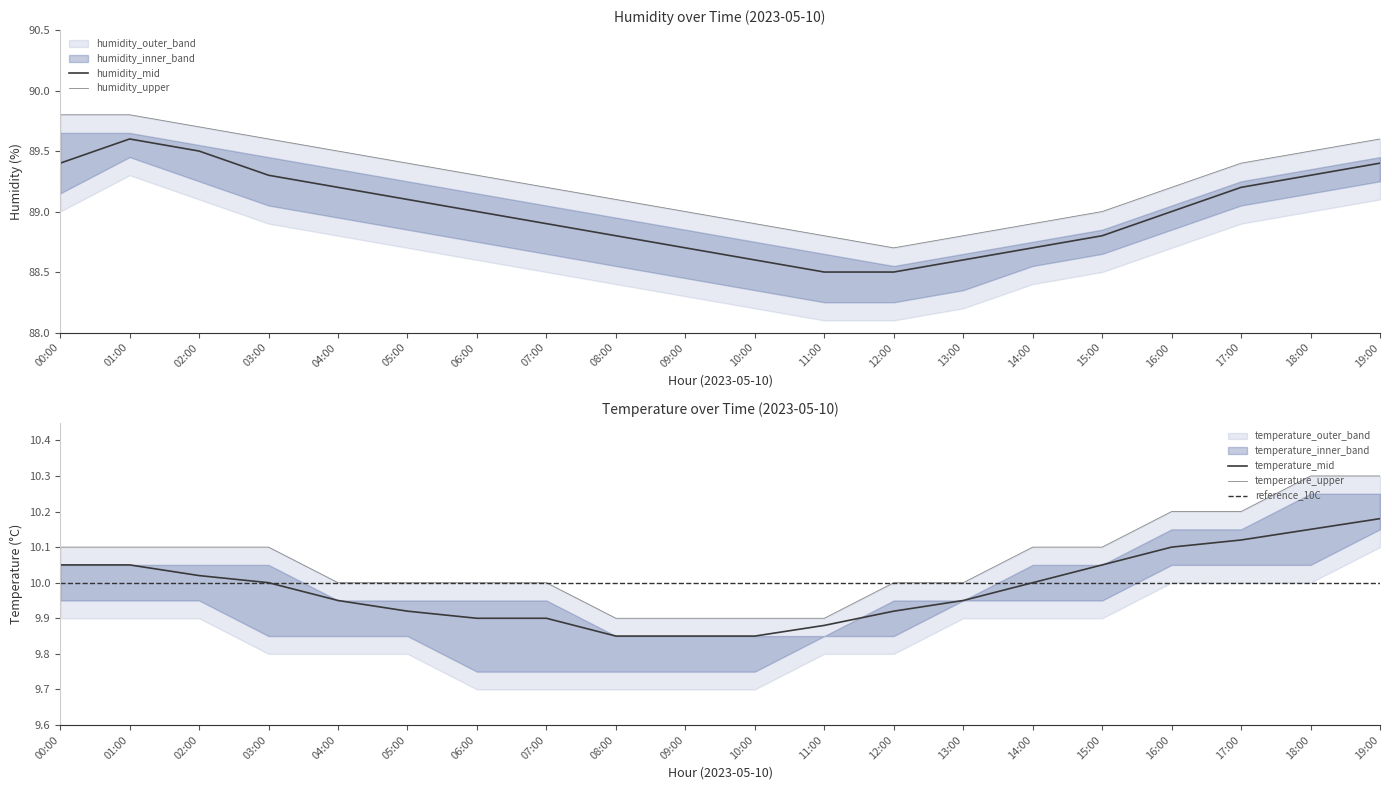

True or false: temperature_upper and temperature_mid intersect in this chart.

False